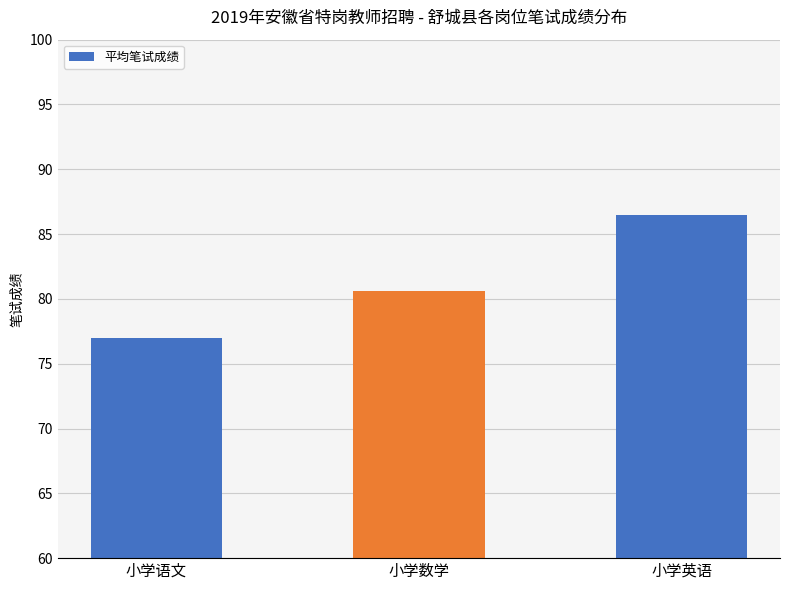

What position from the right is 小学数学?

2